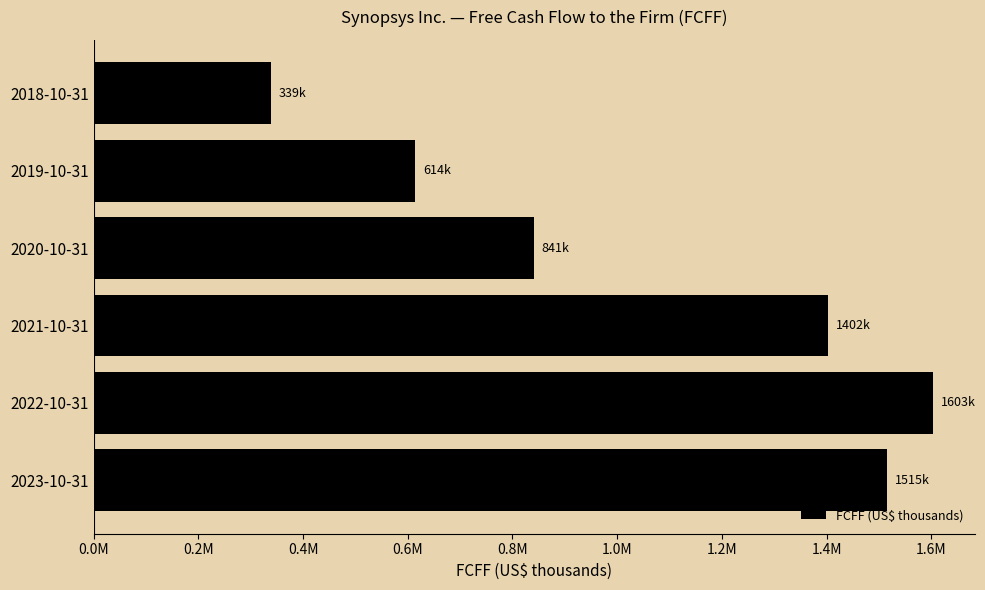

Are the bars horizontal?

Yes